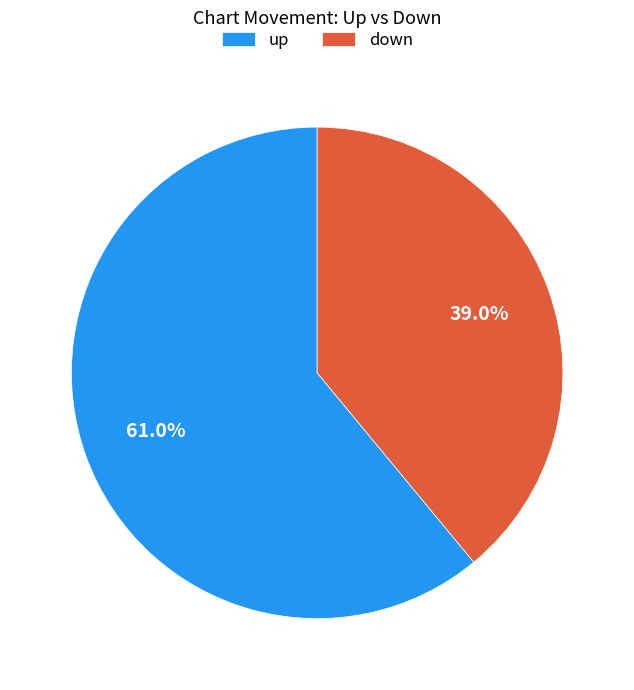

How many segments does this pie chart have?

2